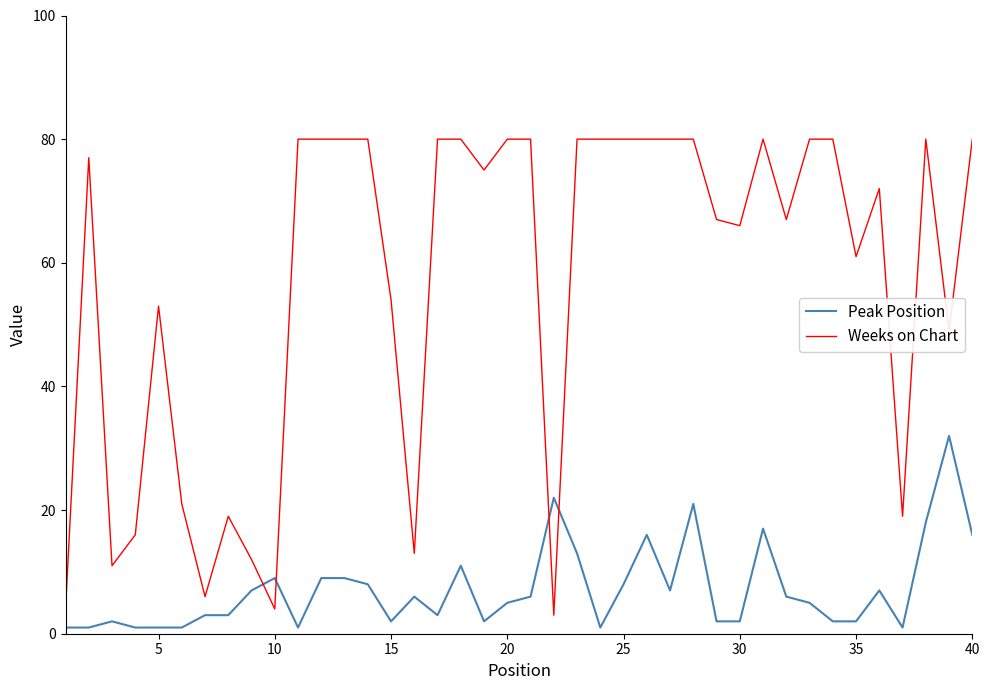

What is the difference between the second highest and second lowest values in the Weeks on Chart series?

76